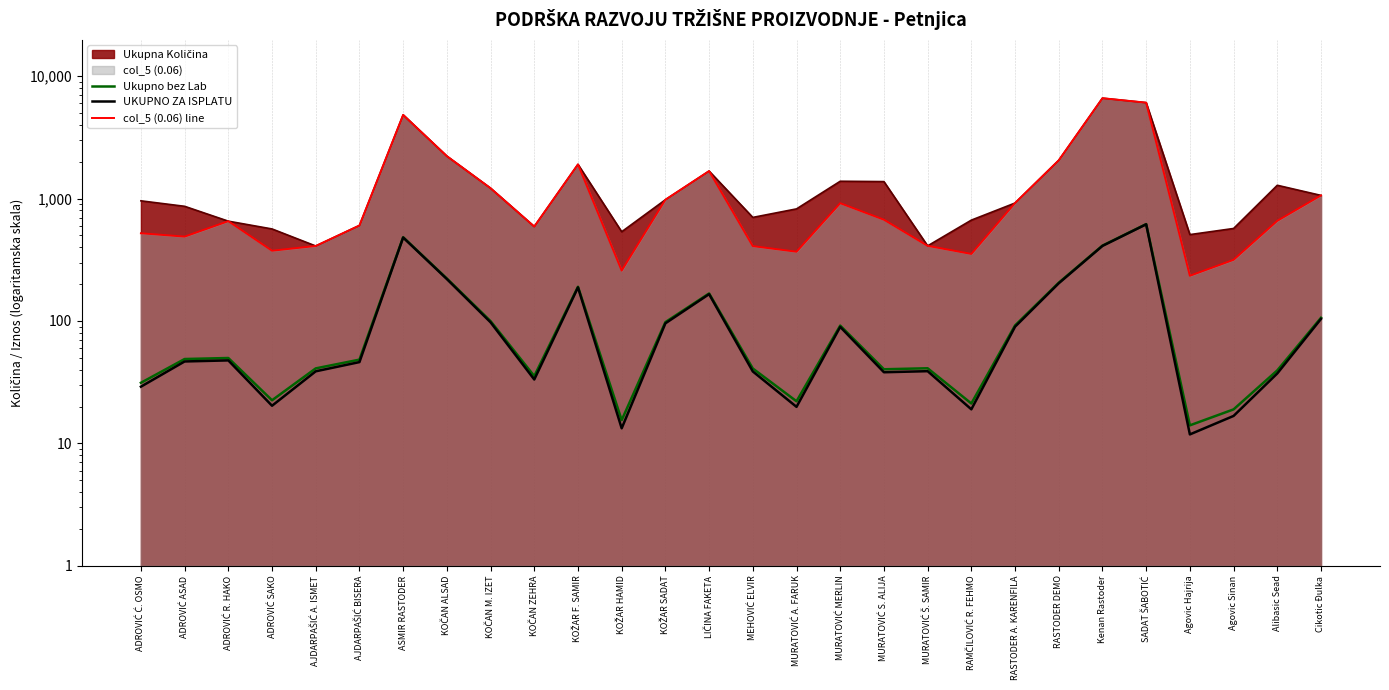

List the labels in order of UKUPNO ZA ISPLATU value, smallest first.

Agovic Hajrija, KOŽAR HAMID, Agovic Sinan, RAMČILOVIĆ R. FEHMO, MURATOVIĆ A. FARUK, ADROVIĆ SAKO, ADROVIĆ Ć. OSMO, KOČAN ZEHRA, Alibasic Sead, MURATOVIĆ S. ALIJA, MEHOVIĆ ELVIR, AJDARPAŠIĆ A. ISMET, MURATOVIĆ Š. SAMIR, AJDARPAŠIĆ BISERA, ADROVIĆ ASAD, ADROVIĆ R. HAKO, MURATOVIĆ MERLIN, RASTODER A. KARENFILA, KOŽAR SADAT, KOČAN M. IZET, Cikotic Đulka, LIČINA FAKETA, KOŽAR F. SAMIR, RASTODER DEMO, KOČAN ALSAD, Kenan Rastoder, ASMIR RASTODER, SADAT ŠABOTIĆ